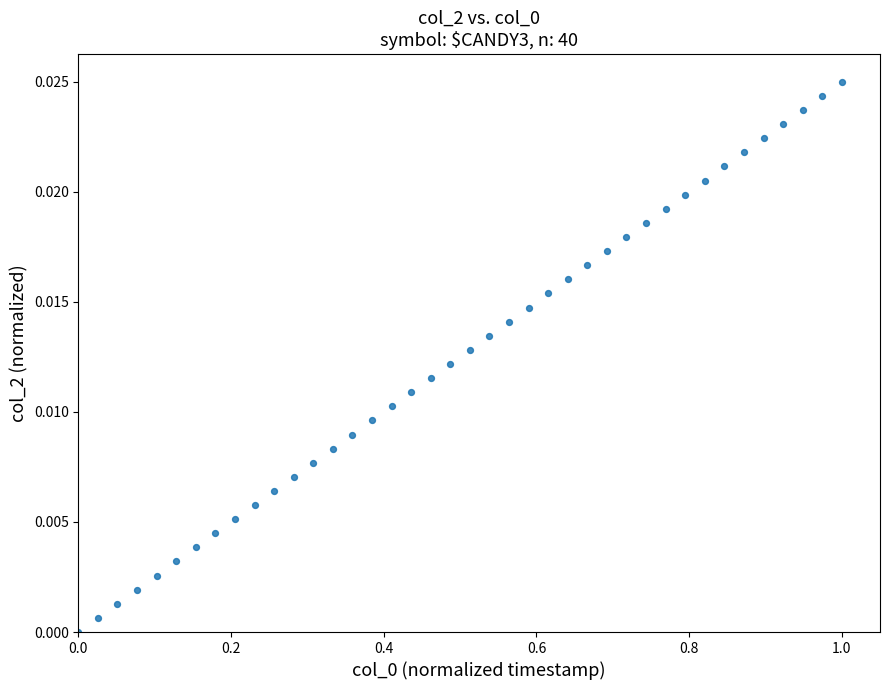

What is the range of X values (max minus min)?

1.0